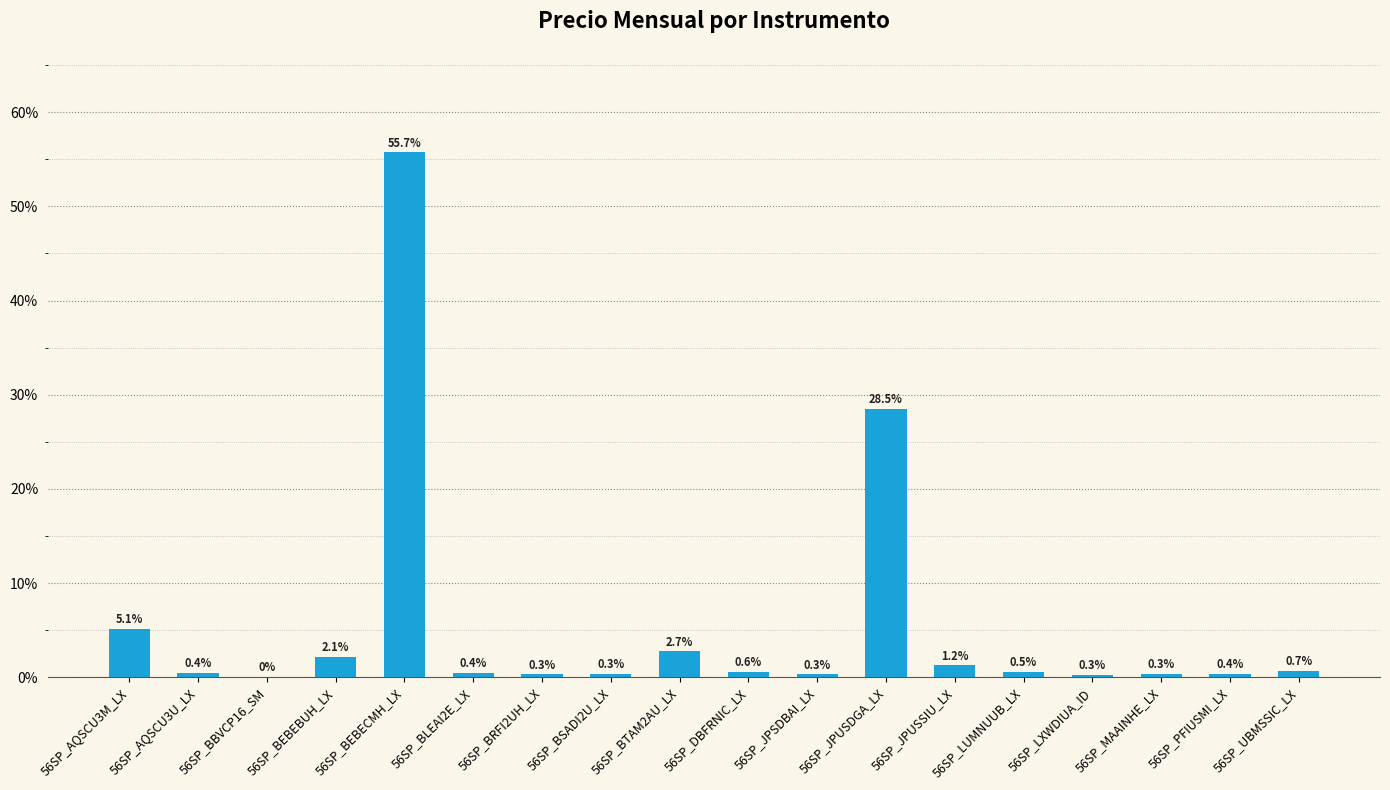

Is it true that the value at 56SP_BTAM2AU_LX is 2.7?

True